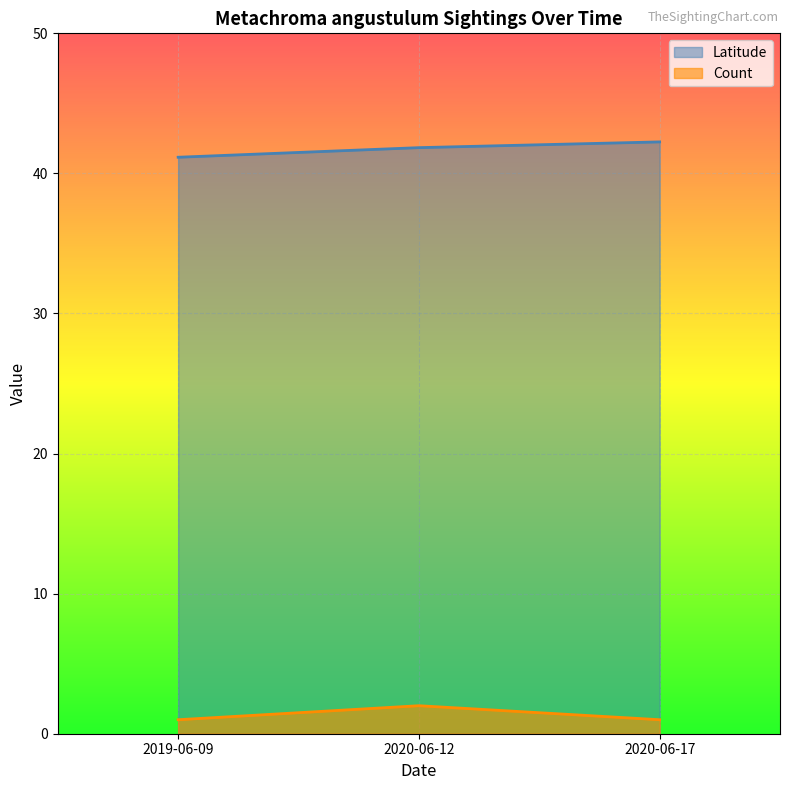

True or false: Latitude has a value of 8.5 at 2020-06-12.

False